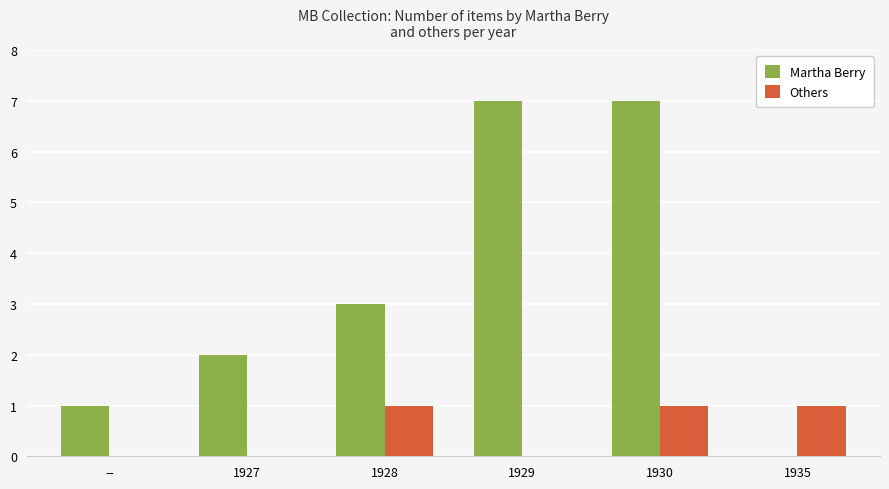

How many positive values does the Martha Berry series have?

5